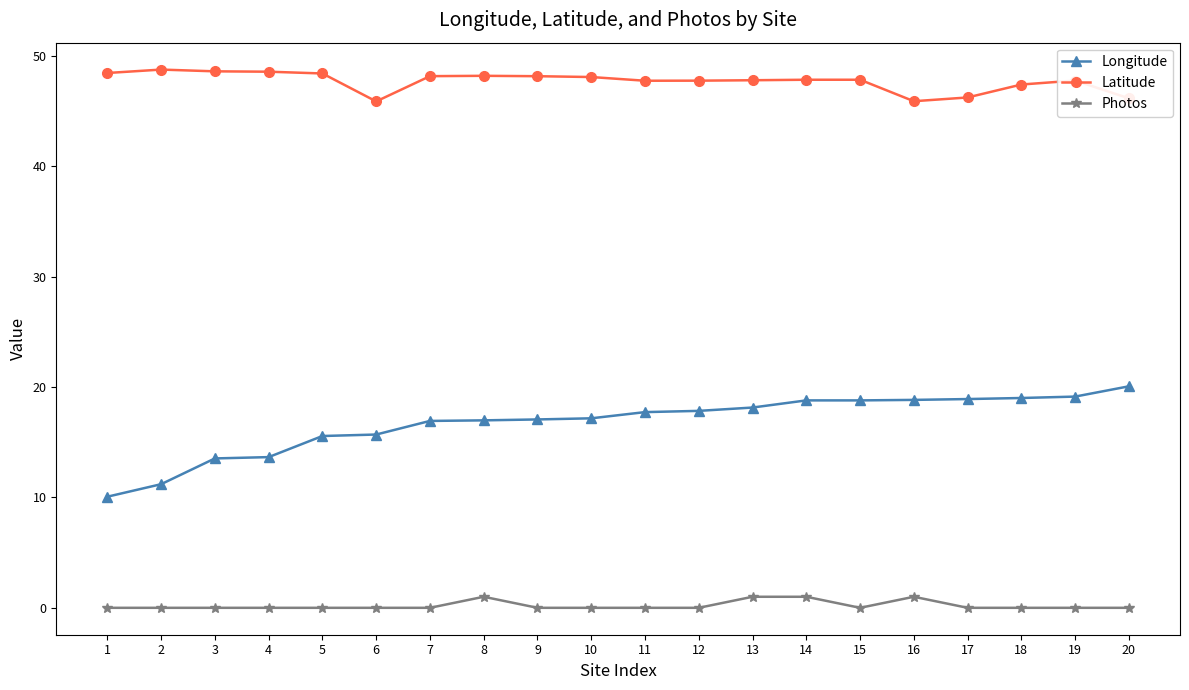

True or false: Photos has more than 1 interior local peaks.

True